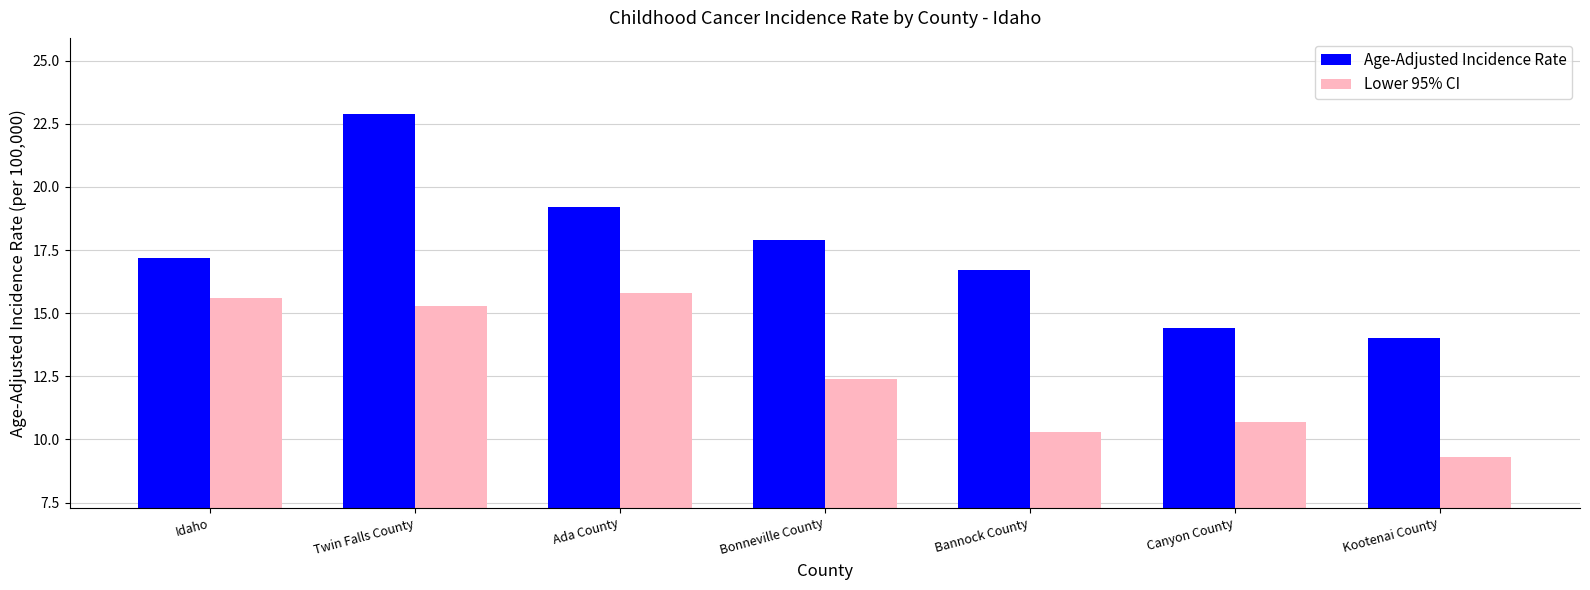

At which category does the chart reach its minimum across all series?

Kootenai County